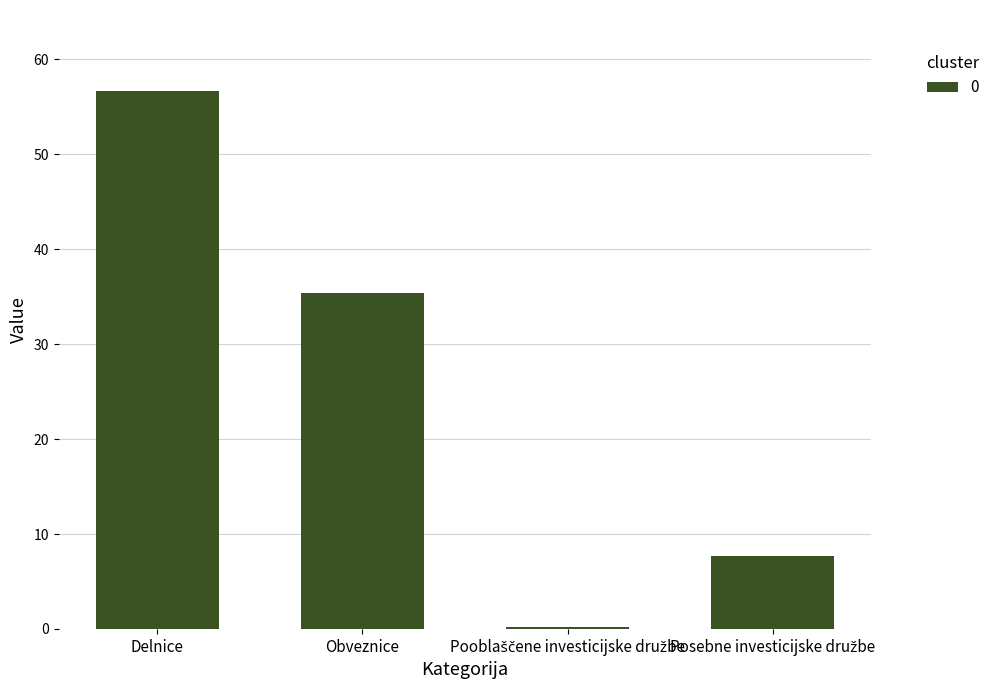

How many data points are above 35?

2